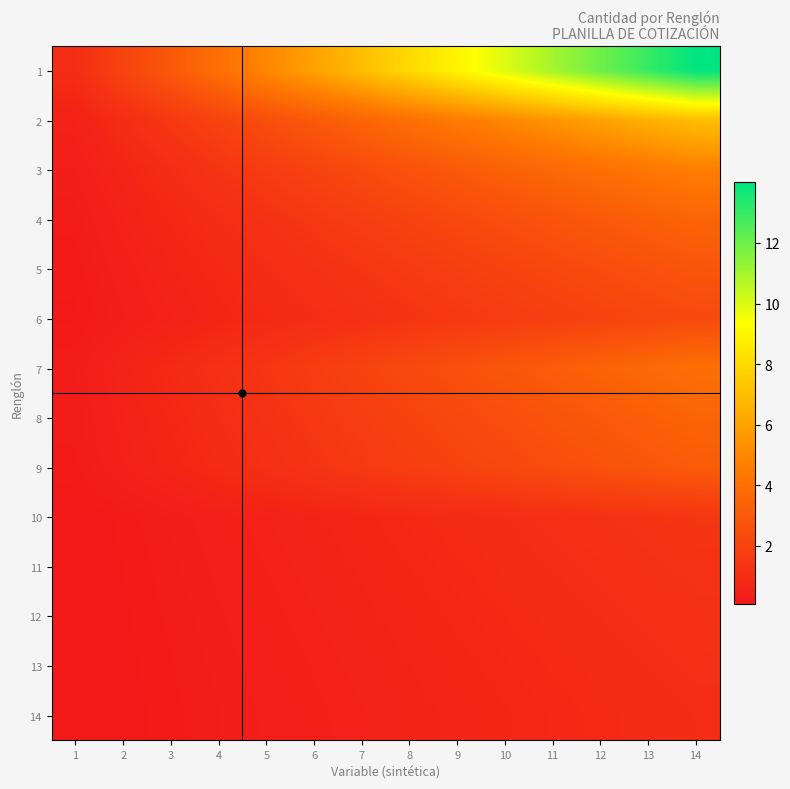

At how many categories does at least one series exceed 10?

4